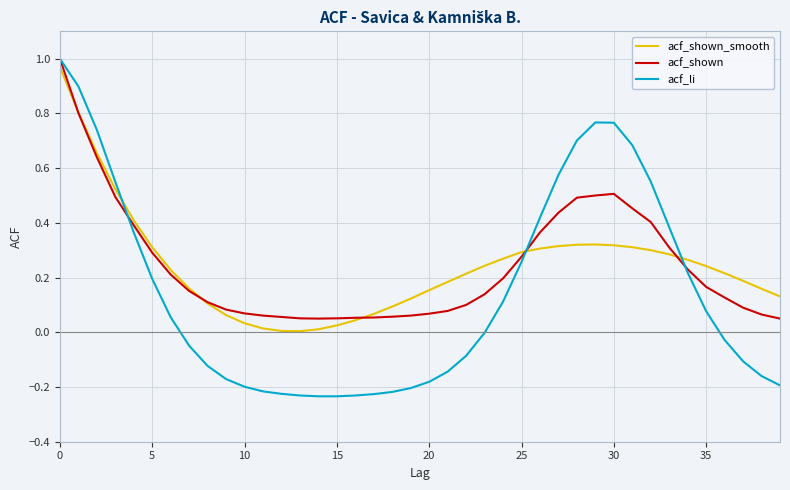

Which series has the largest range (max minus min)?

acf_li